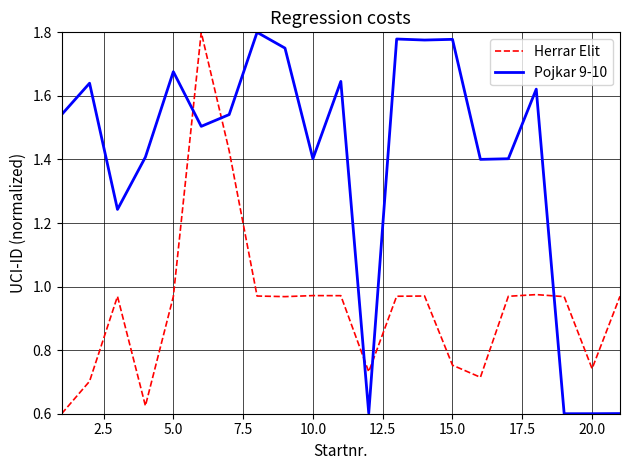

List the series in order of their overall mean, lowest first.

Herrar Elit, Pojkar 9-10